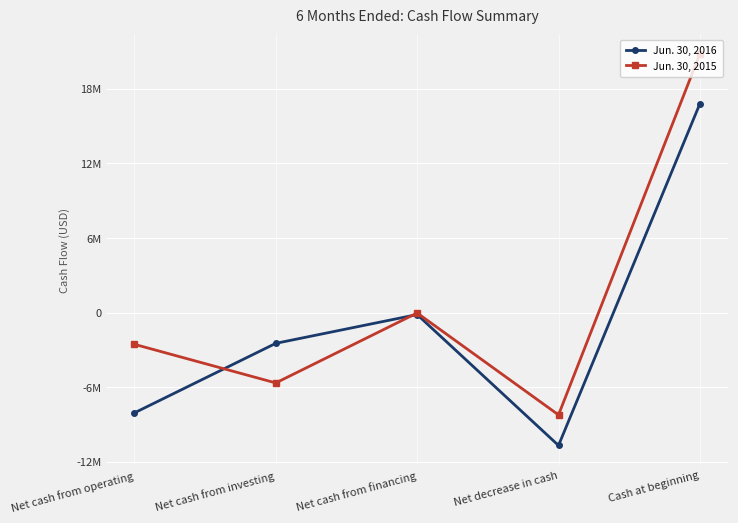

What is the difference between the second highest and second lowest values in the Jun. 30, 2015 series?

5623224